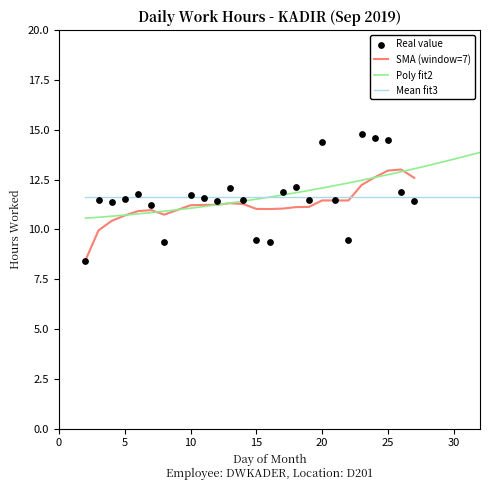

Approximately how many times larger is the value at 11 compared to 22?

1.2